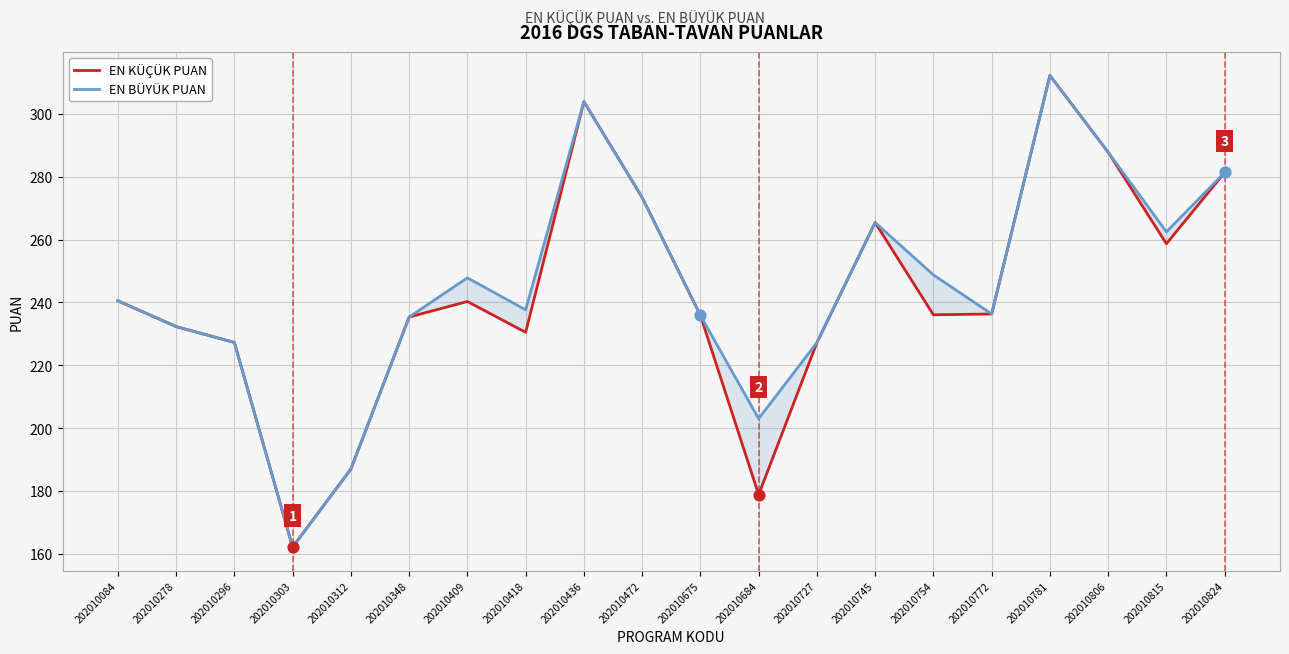

Which series has the largest total across all categories?

EN BÜYÜK PUAN